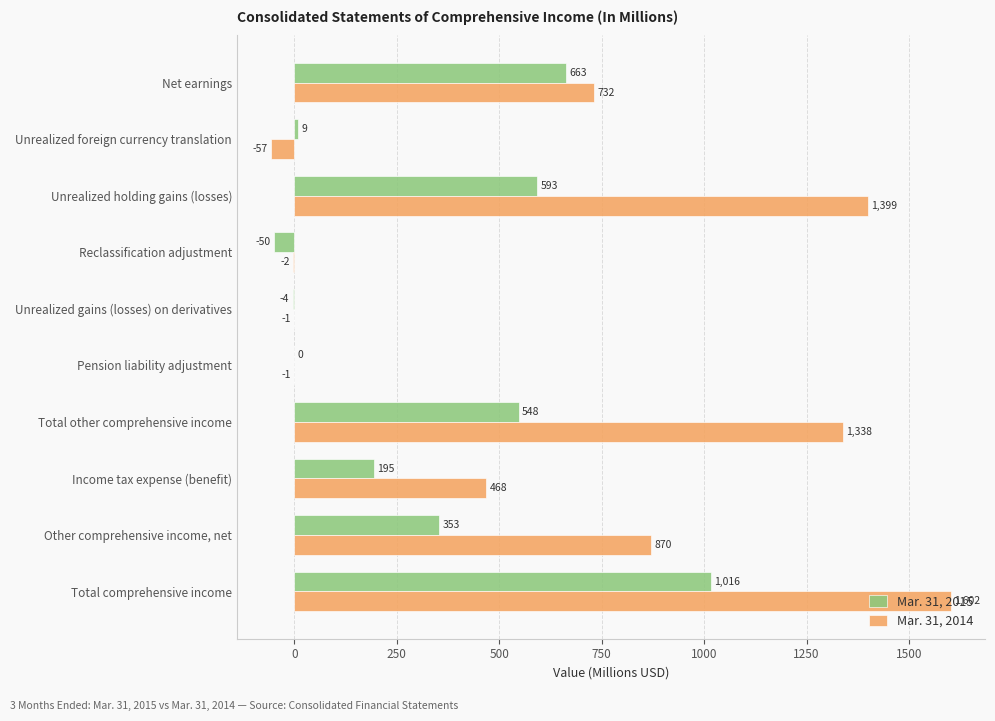

Which series changed the most between Unrealized holding gains (losses) and Other comprehensive income, net?

Mar. 31, 2014